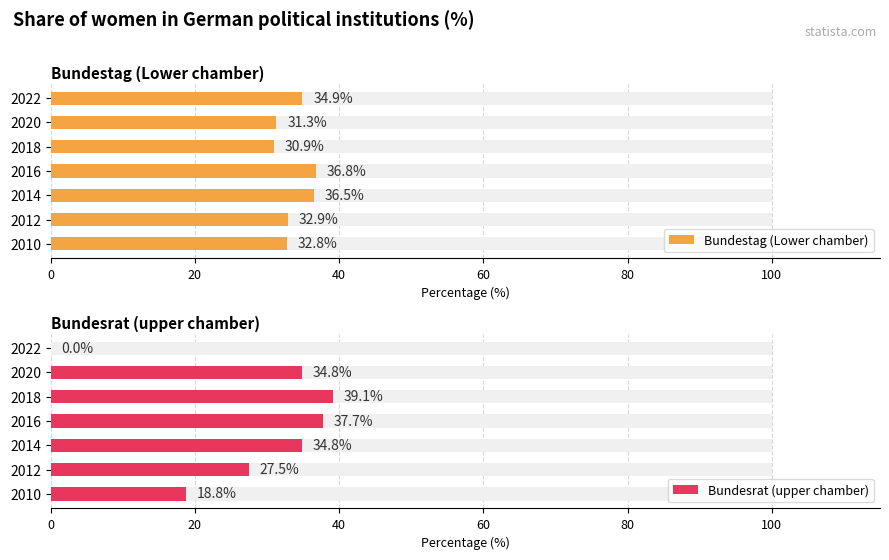

Which series has the largest total across all categories?

Bundestag (Lower chamber)